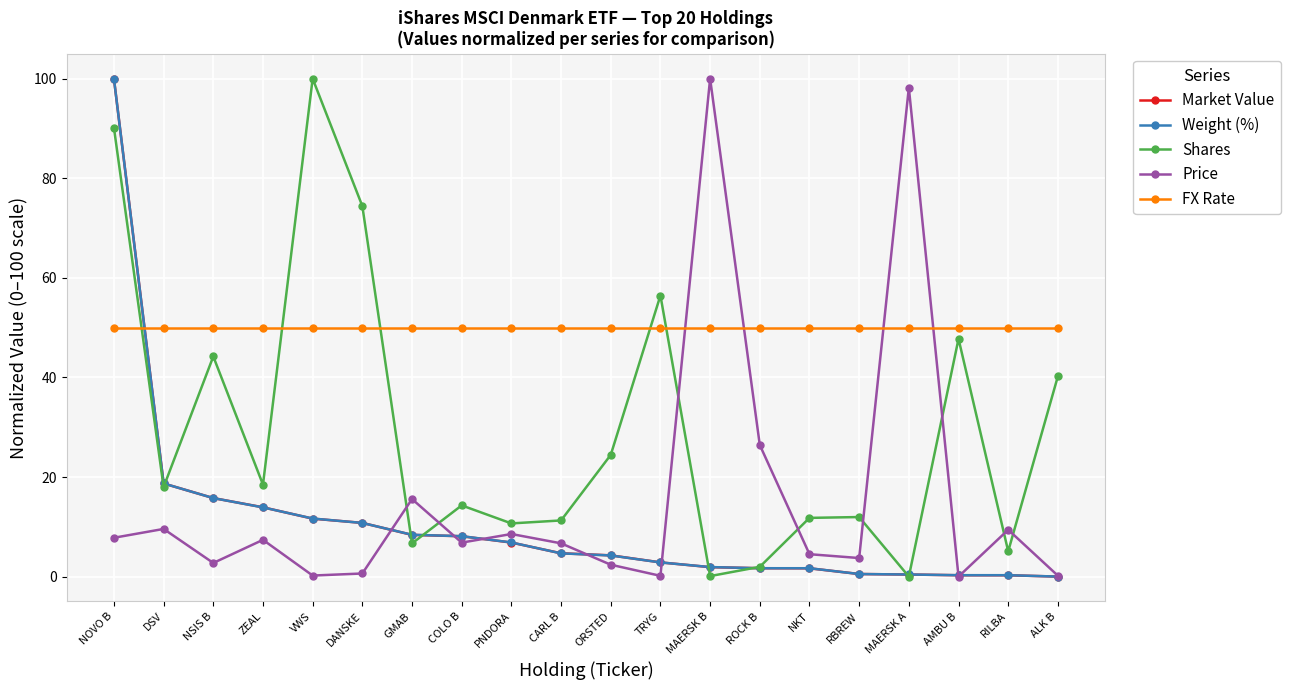

Where is the first local minimum for Price?

NSIS B